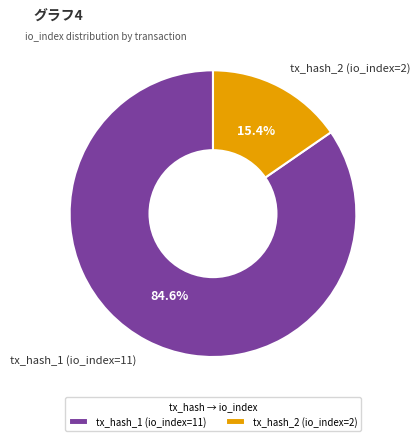

Is it true that tx_hash_2 (io_index=2) is 27% of the pie?

False